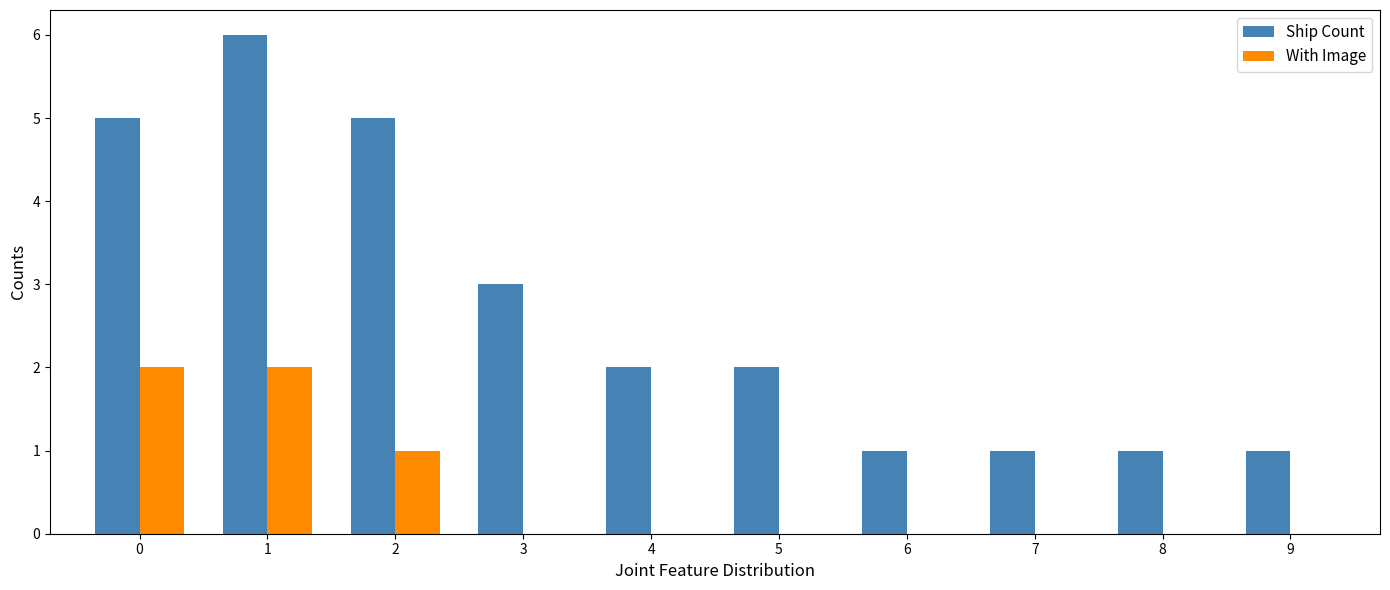

Are the bars horizontal?

No